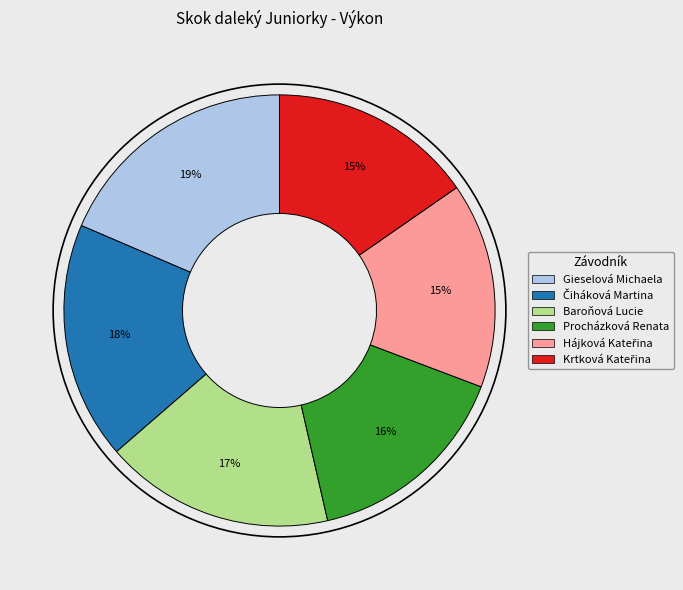

To the nearest percent, what portion does Baroňová Lucie represent?

17%